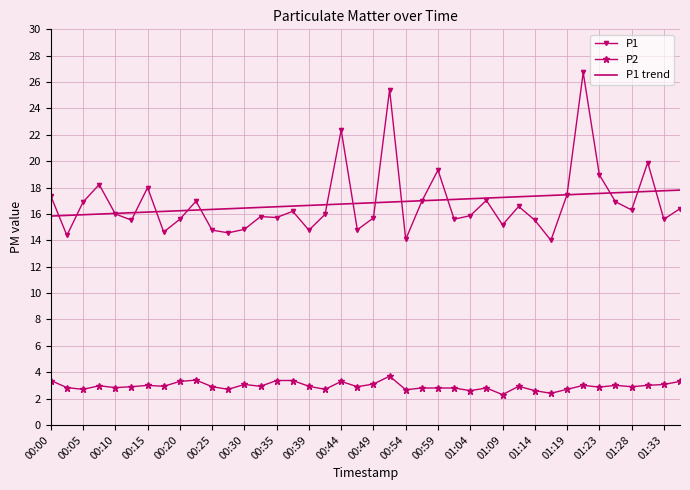

What are all the series names shown in the legend?

P1, P2, P1 trend